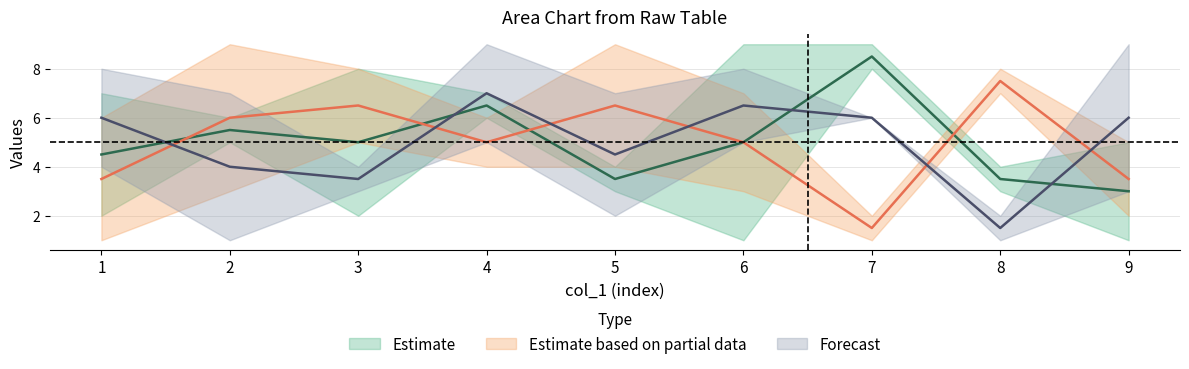

Is the value of col_3 at 2 greater than the value of col_4 at 1?

No